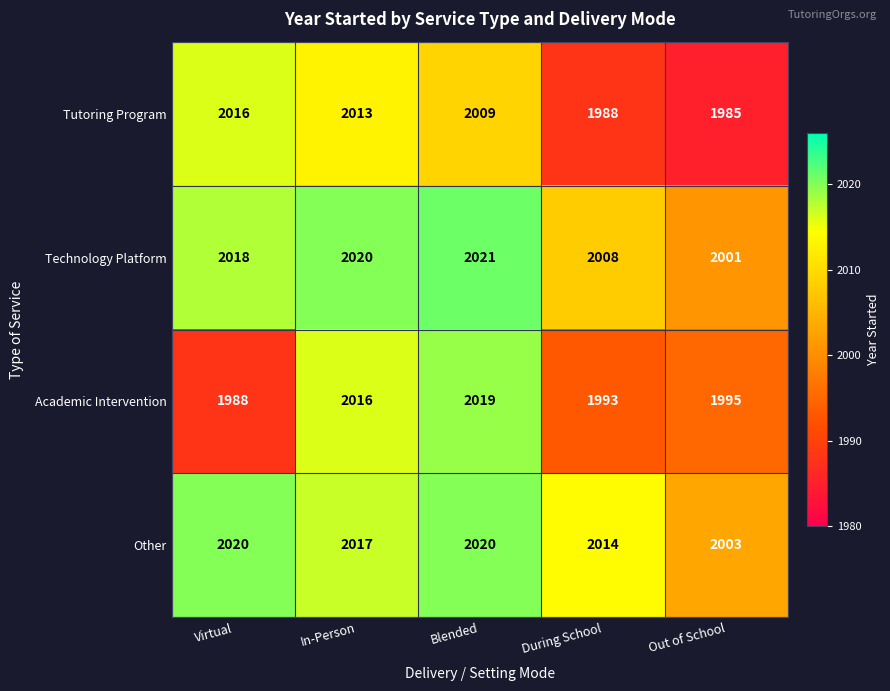

Is it true that Academic Intervention equals 2016 at In-Person?

True